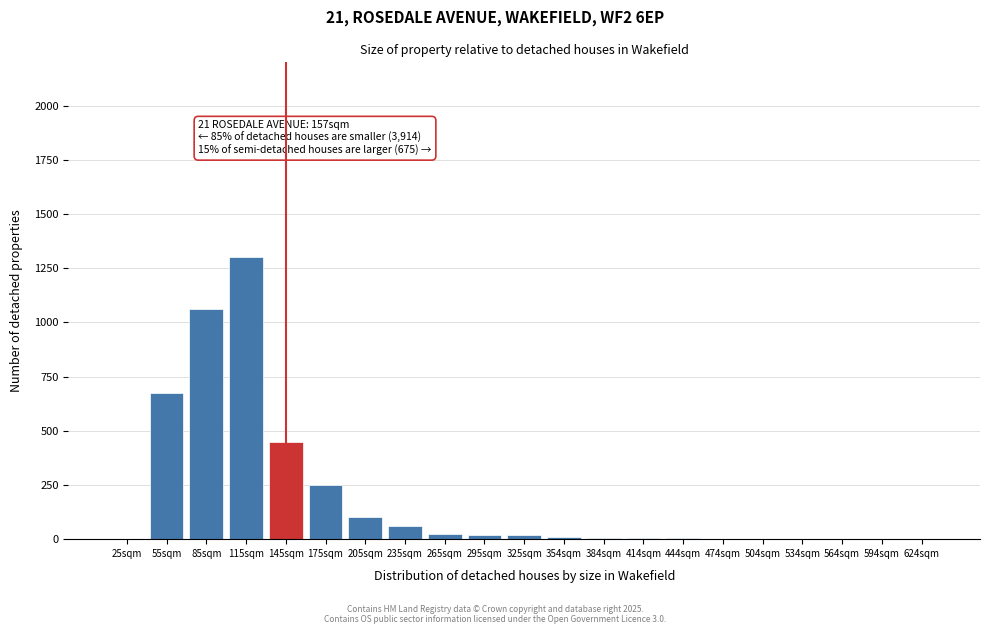

What is the sum of all values?

3998